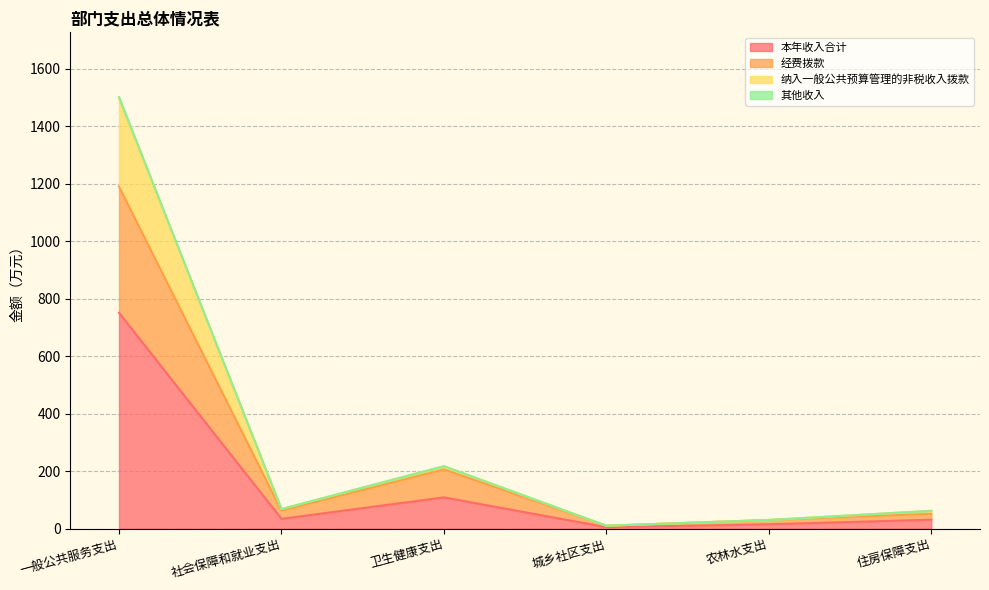

What is the maximum value for 本年收入合计?

751.0